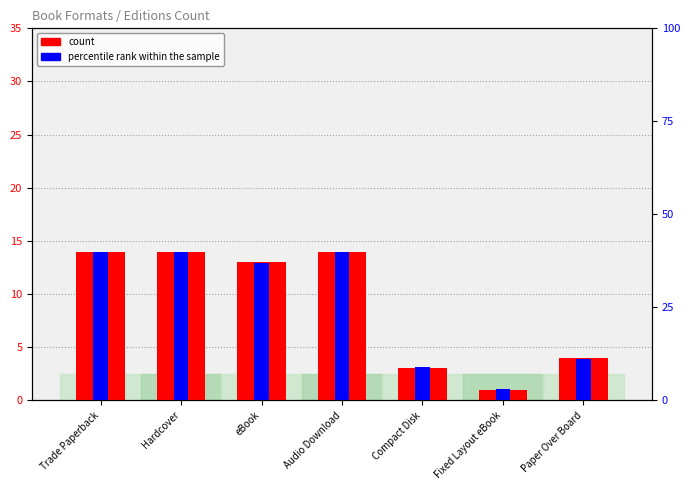

Which series has the widest spread of values?

percentile rank within the sample